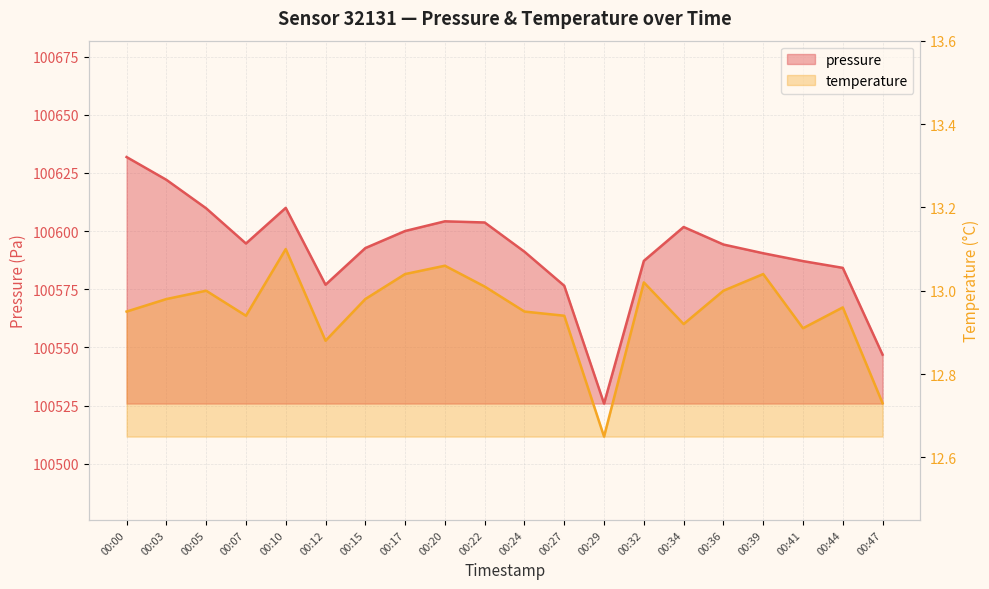

Between 00:05 and 00:41, which series saw the biggest shift?

pressure